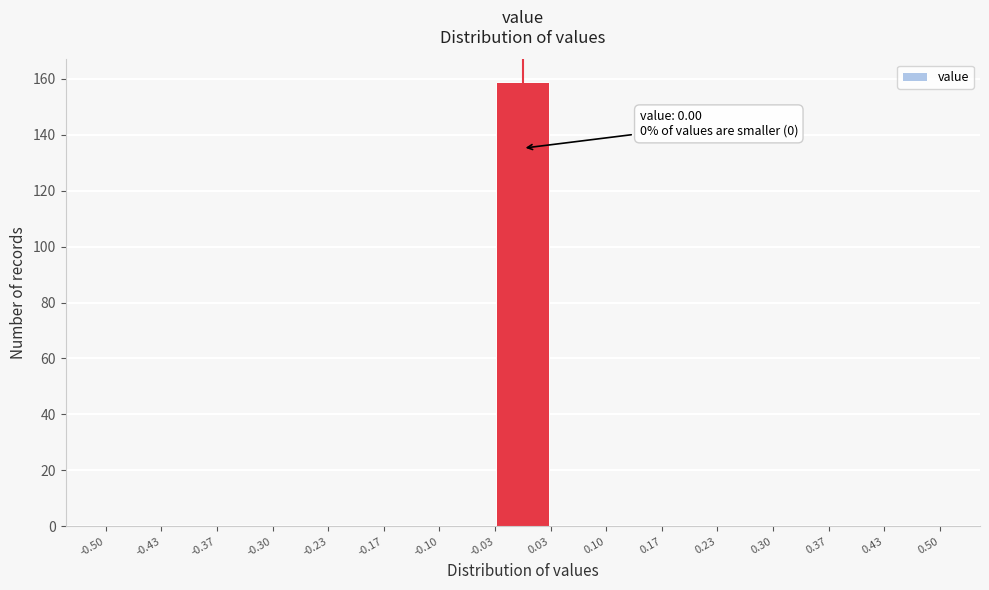

Which range on the x-axis has the tallest bar?

-0.03 to 0.03